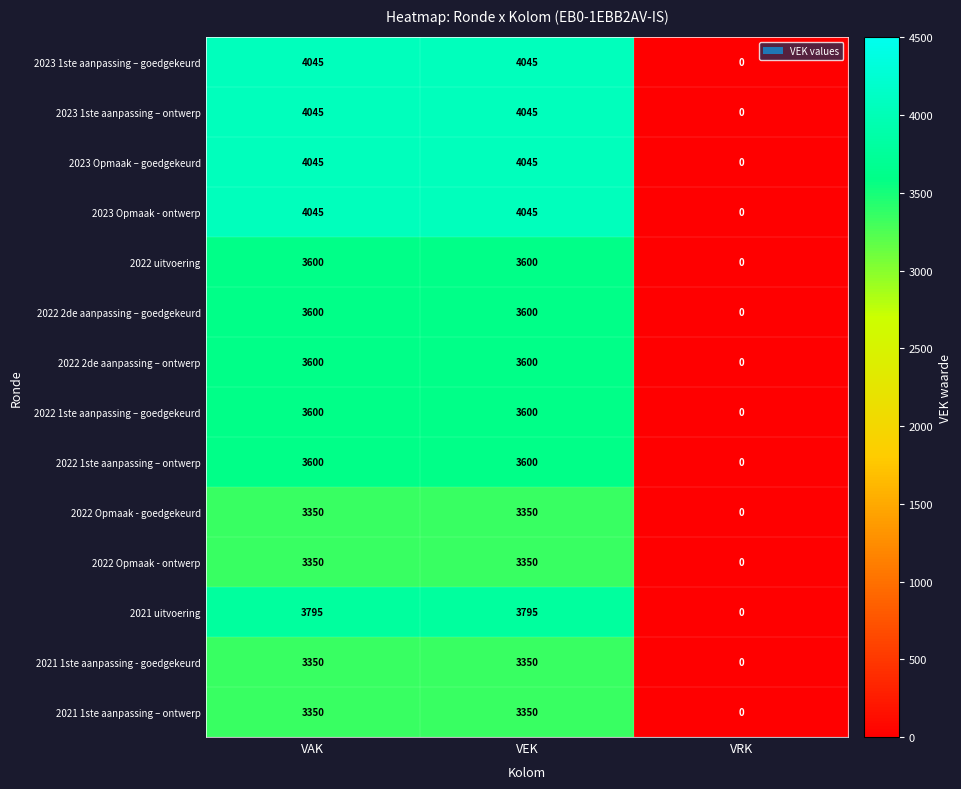

Is the value of 2021 1ste aanpassing – ontwerp at VEK greater than the value of 2023 1ste aanpassing – ontwerp at VAK?

No